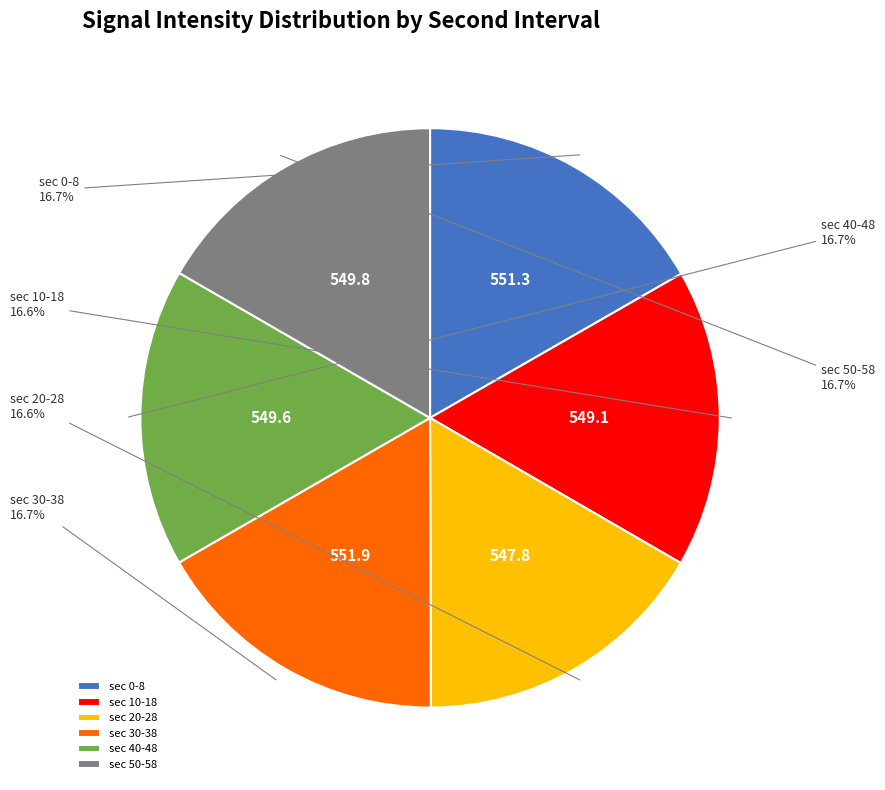

Is there any slice that represents more than half of the pie?

No